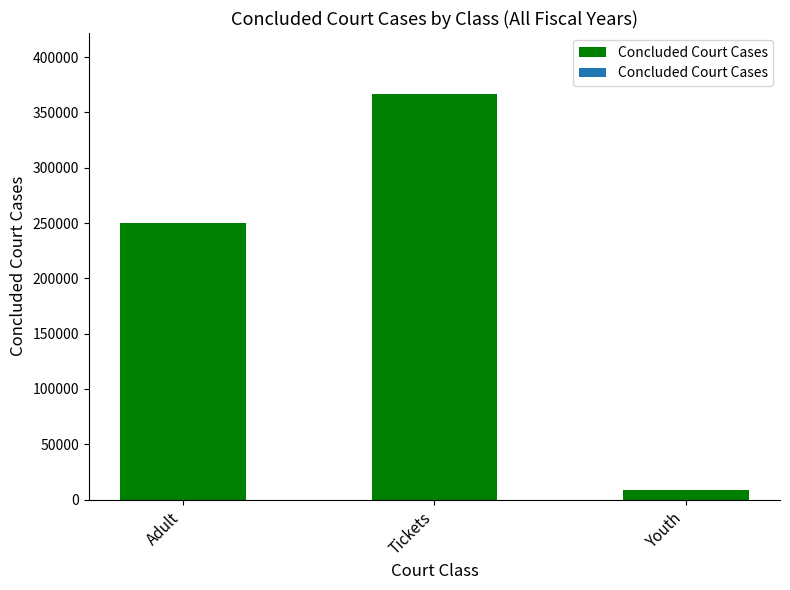

Which has a higher value, Adult or Youth?

Adult